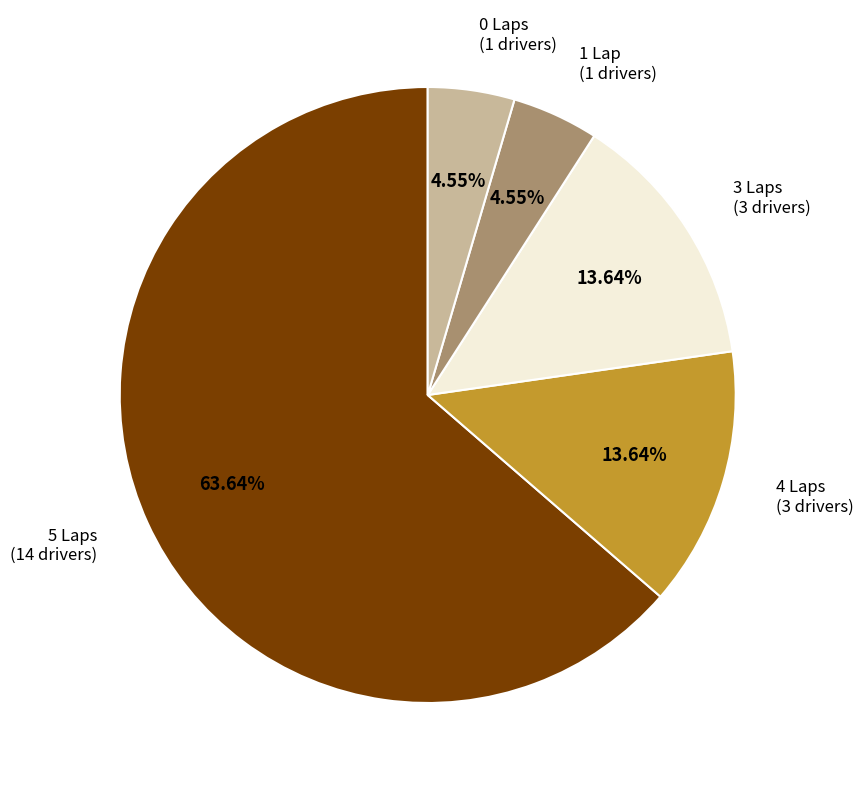

Combined, do 3 Laps (3 drivers) and 5 Laps (14 drivers) account for over 50%?

Yes